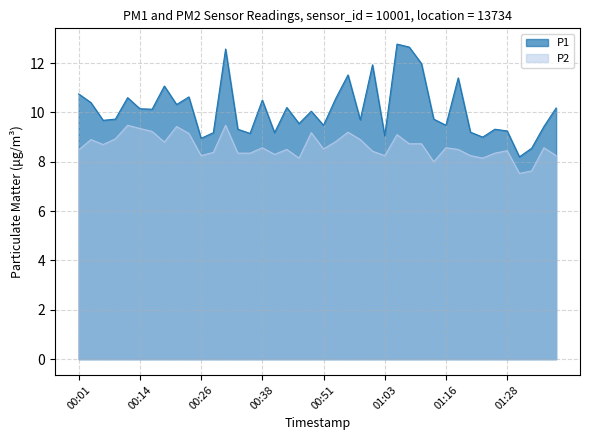

Reading left to right, what are all the values shown in this chart?

P1: 10.8	10.4	9.7	9.7	10.6	10.2	10.1	11.1	10.3	10.6	8.9	9.2	12.6	9.3	9.2	10.5	9.2	10.2	9.6	10.1	9.5	10.6	11.5	9.7	11.9	9.1	12.8	12.7	12.0	9.7	9.5	11.4	9.2	9.0	9.3	9.2	8.2	8.6	9.4	10.2
P2: 8.5	8.9	8.7	8.9	9.5	9.3	9.2	8.8	9.4	9.2	8.2	8.4	9.5	8.3	8.3	8.6	8.3	8.5	8.2	9.2	8.5	8.8	9.2	8.9	8.4	8.2	9.1	8.7	8.7	8.0	8.6	8.5	8.2	8.2	8.3	8.4	7.5	7.6	8.6	8.2